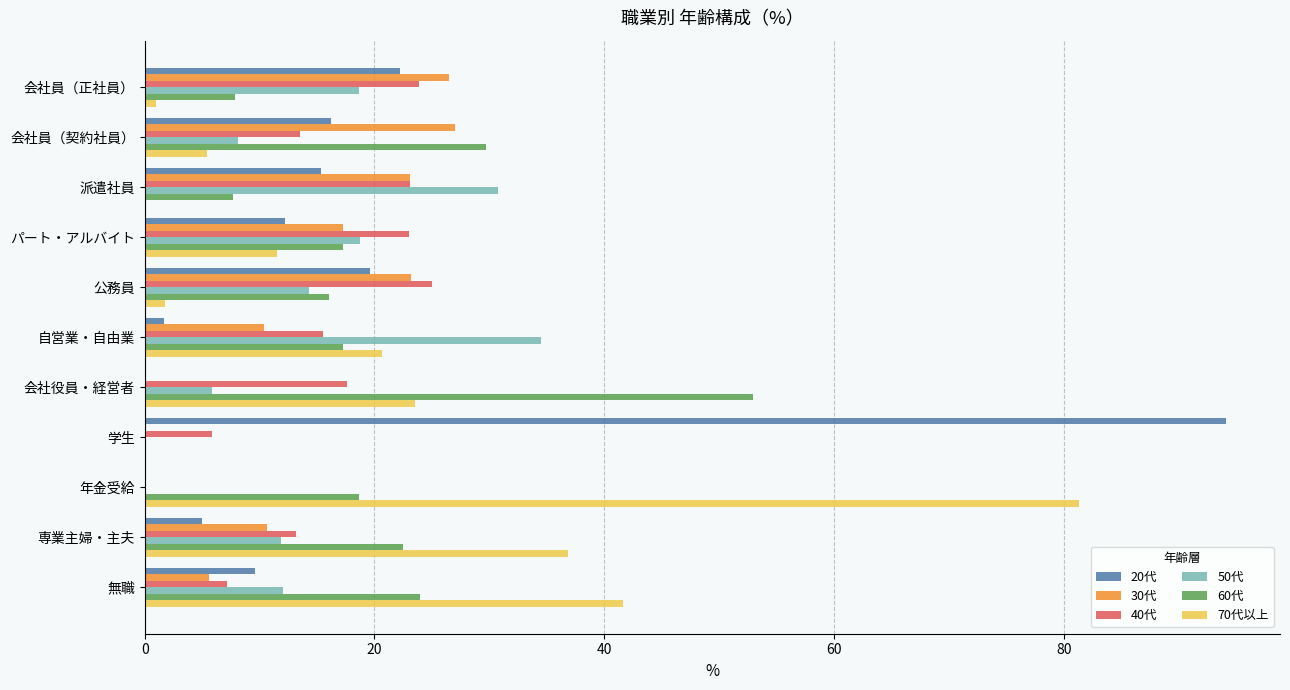

At which category does the chart reach its peak across all series?

学生